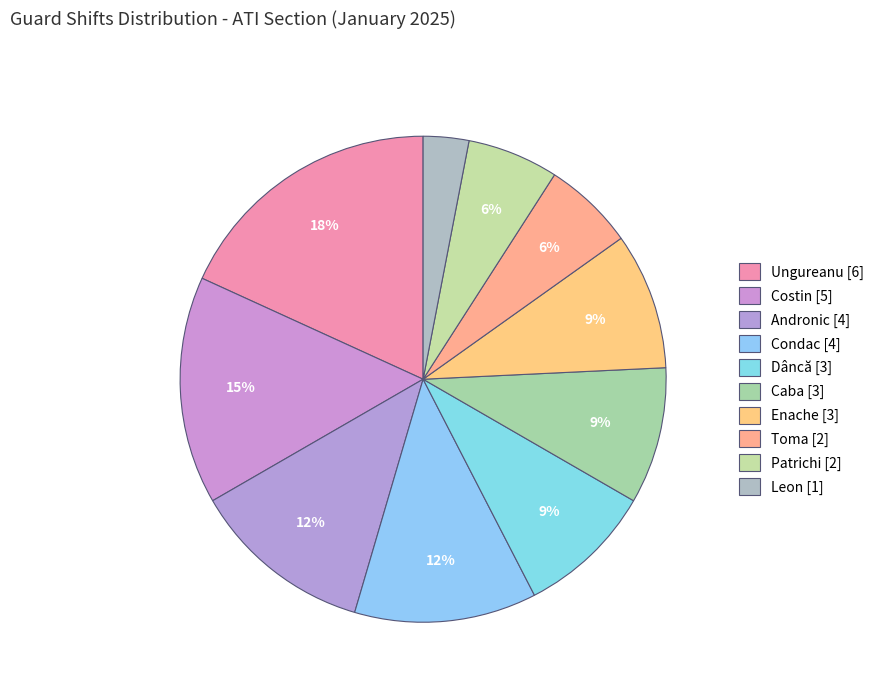

Rank the categories by value from lowest to highest.

Leon, Toma, Patrichi, Dâncă, Caba, Enache, Andronic, Condac, Costin, Ungureanu